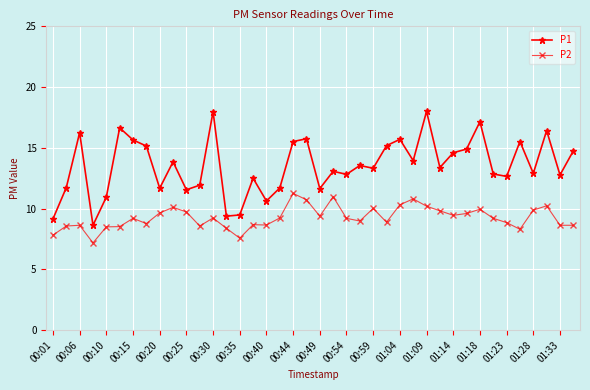

What is the value of the P2 point at the 30th from the left?

9.8